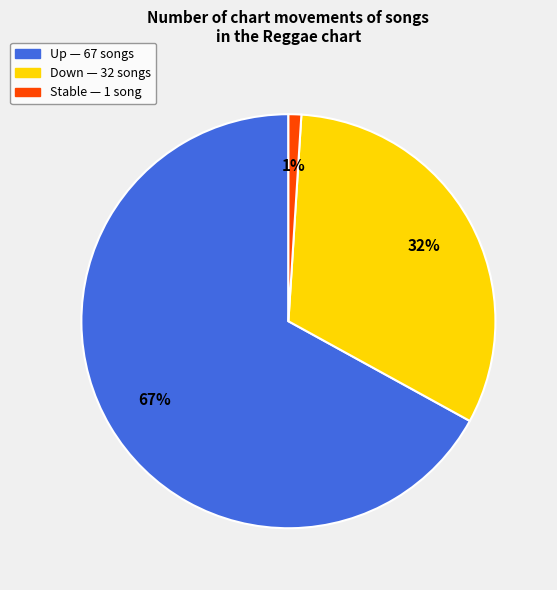

Does any single category account for the majority?

Yes